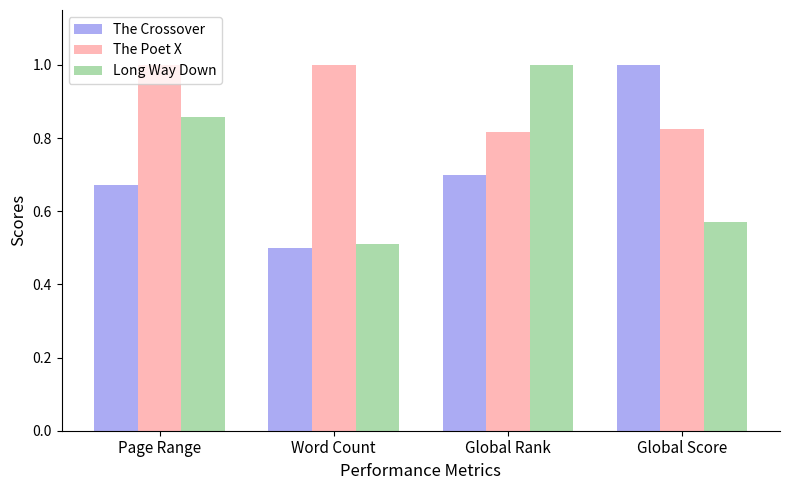

The value of Long Way Down at Global Rank is 1.0. True or false?

True